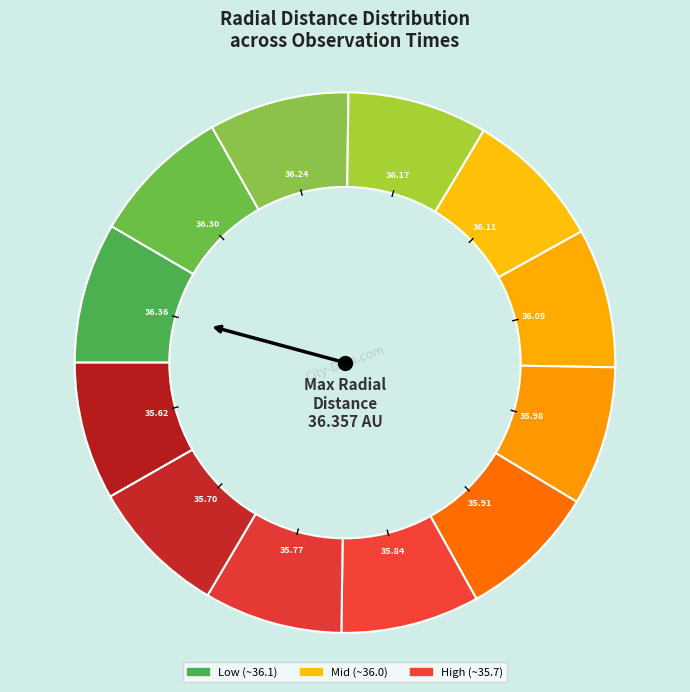

How many segments does this pie chart have?

12